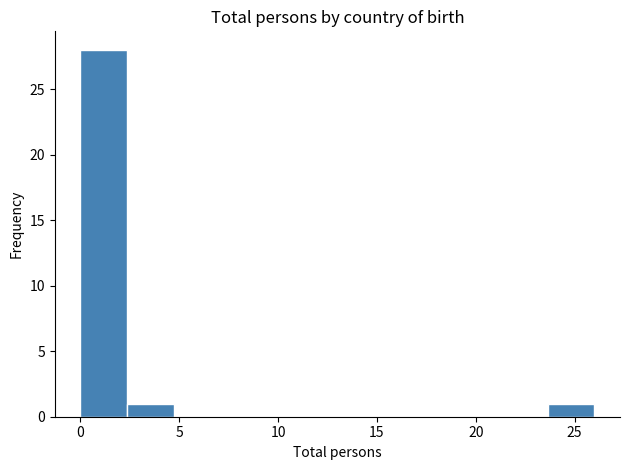

Over which range of the x-axis is the bar tallest?

0.0 to 2.5